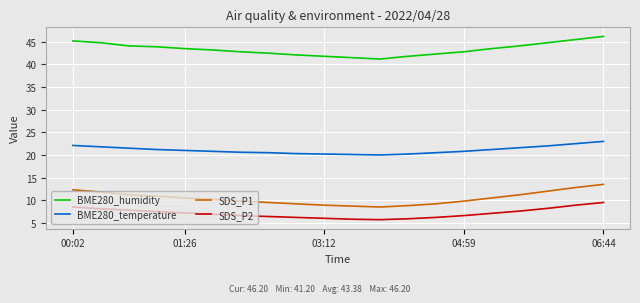

True or false: BME280_temperature and SDS_P1 intersect in this chart.

False